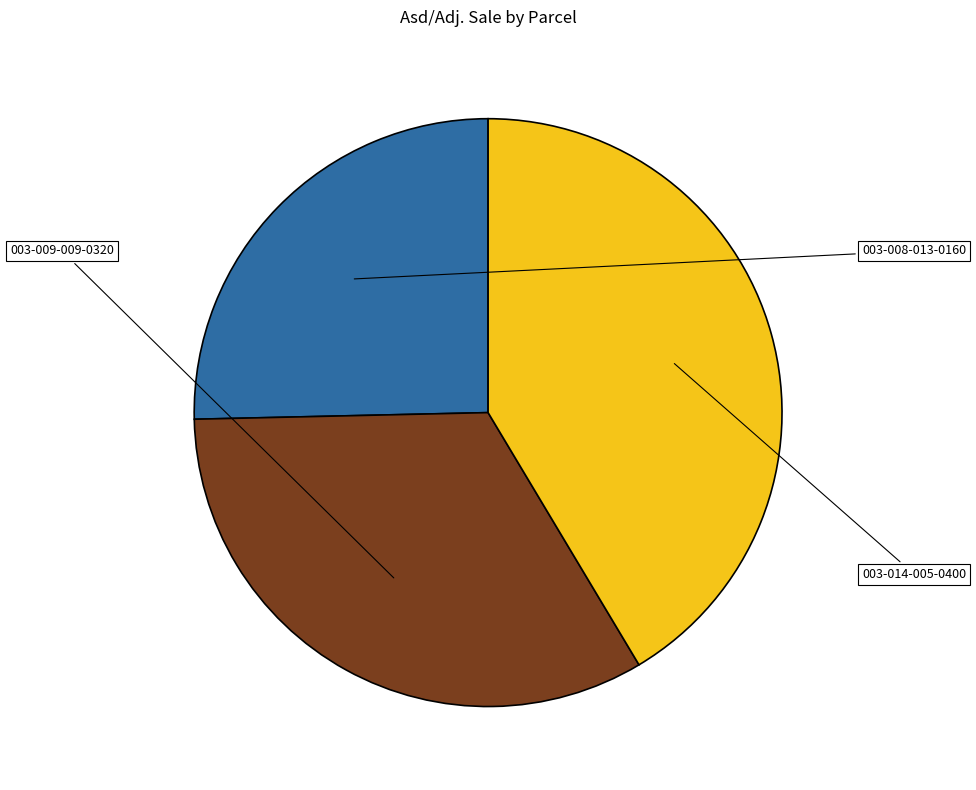

Is there a majority slice in this chart?

No